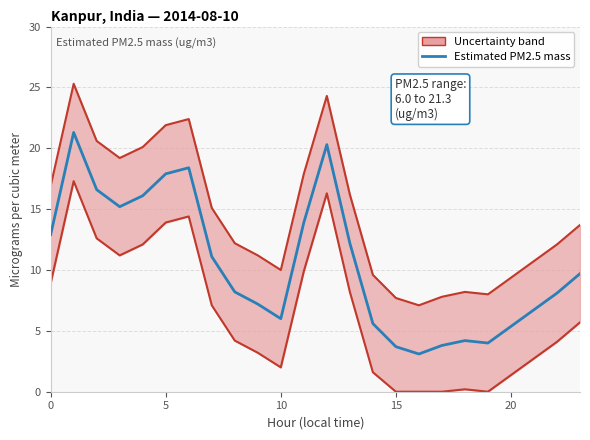

At how many categories does at least one series exceed 13?

12